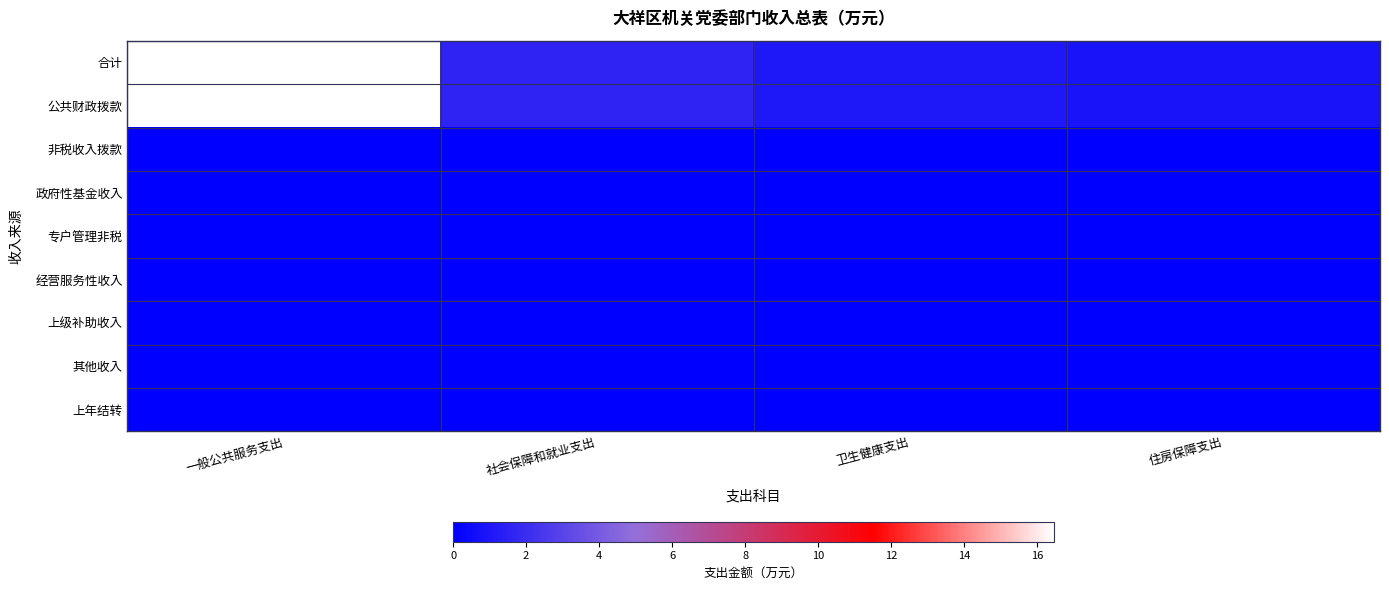

What is the spread (max minus min) of values at 一般公共服务支出?

16.5